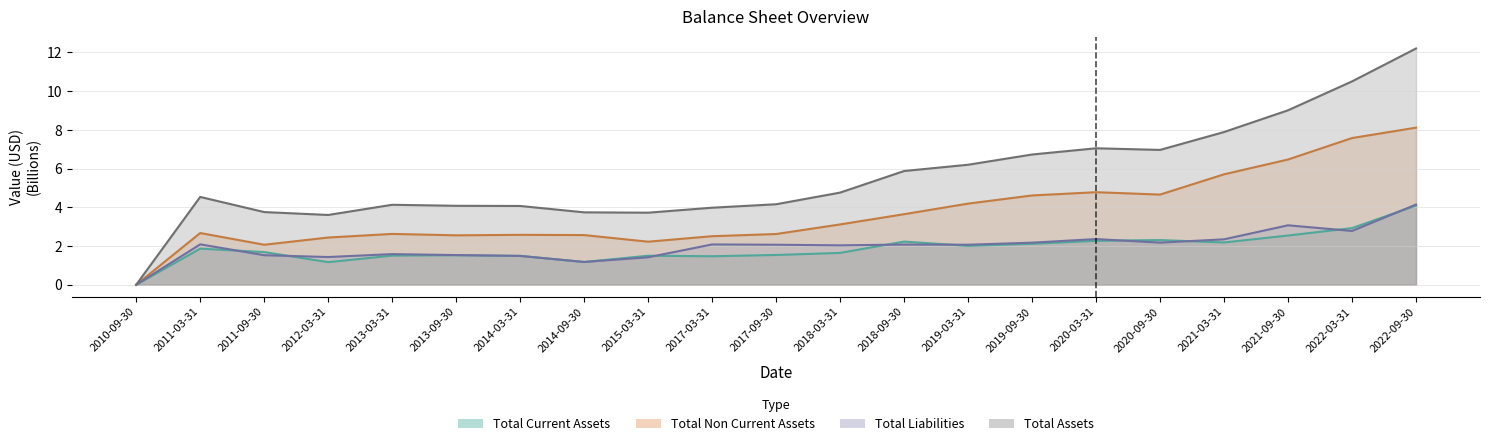

What is the sum of all Total Non Current Assets values?

77.7